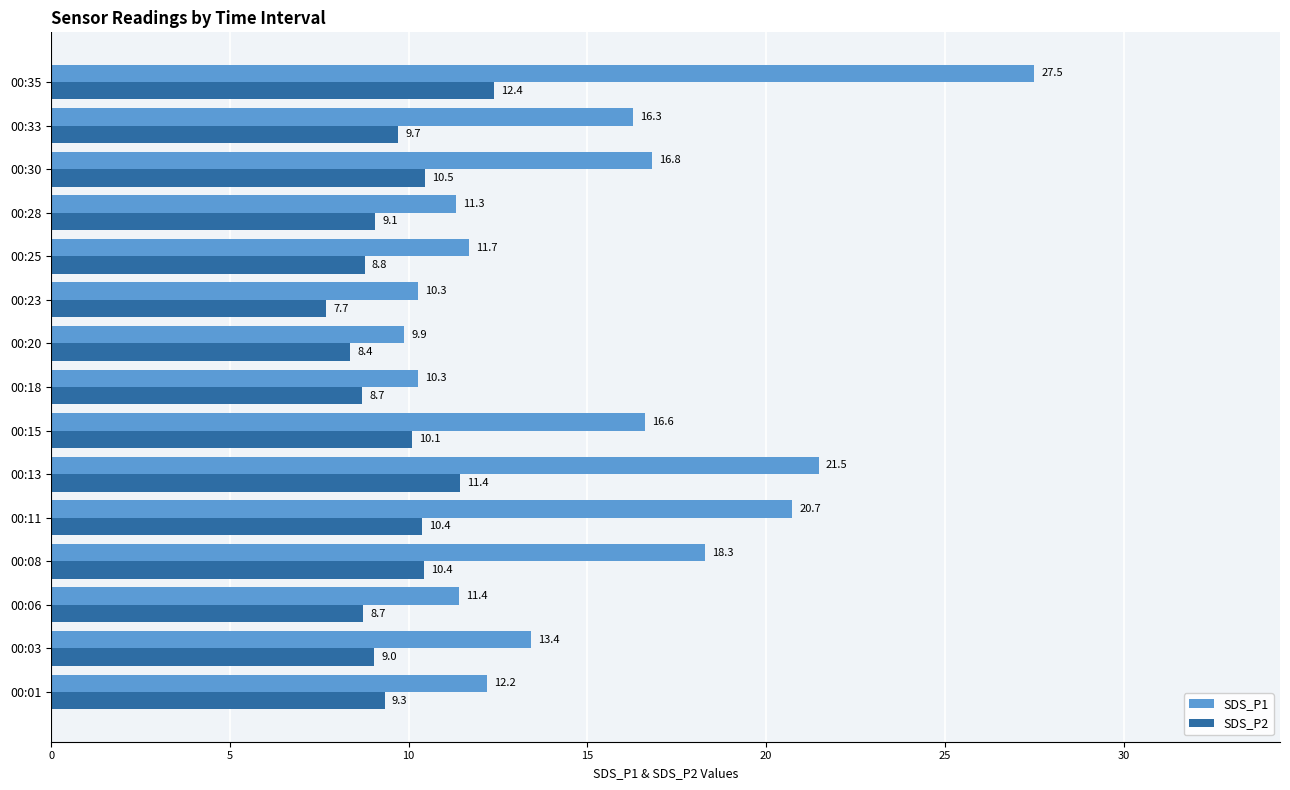

Rank the series by their maximum value, from lowest to highest.

SDS_P2, SDS_P1